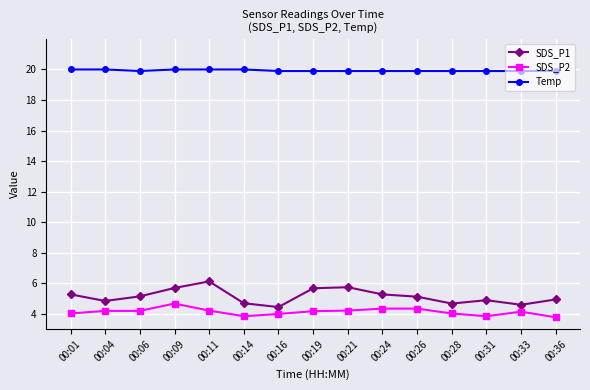

At which category does SDS_P1 reach its first local peak?

00:11